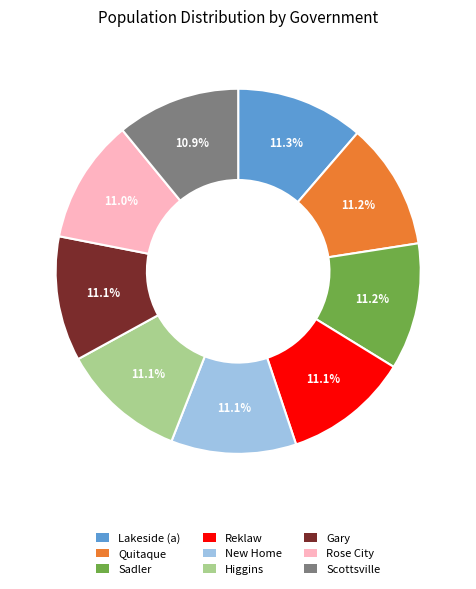

How many segments does this pie chart have?

9